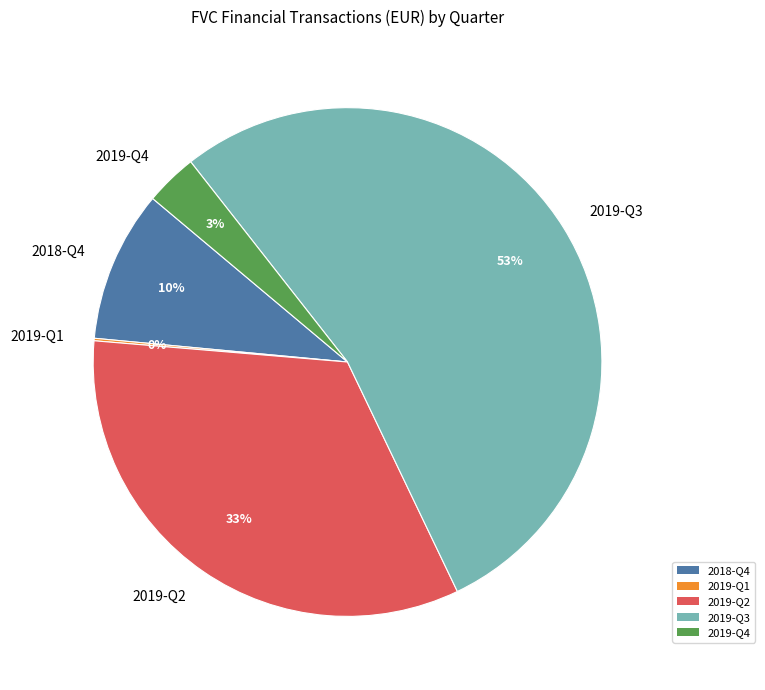

Between 2019-Q2 and 2019-Q4, which is larger?

2019-Q2